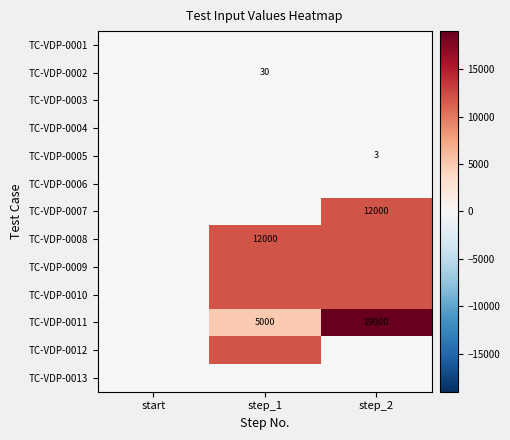

What is the difference between the highest and lowest values at step_2?

19000.0